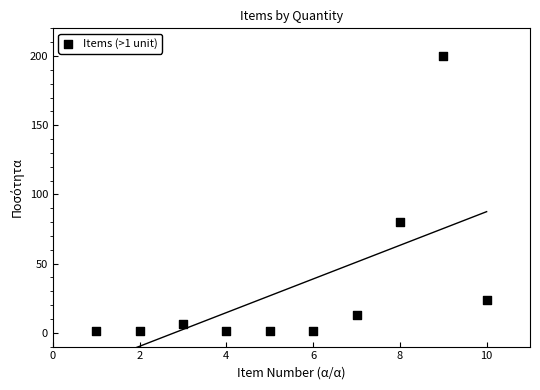

What is the range of Y values (max minus min)?

199